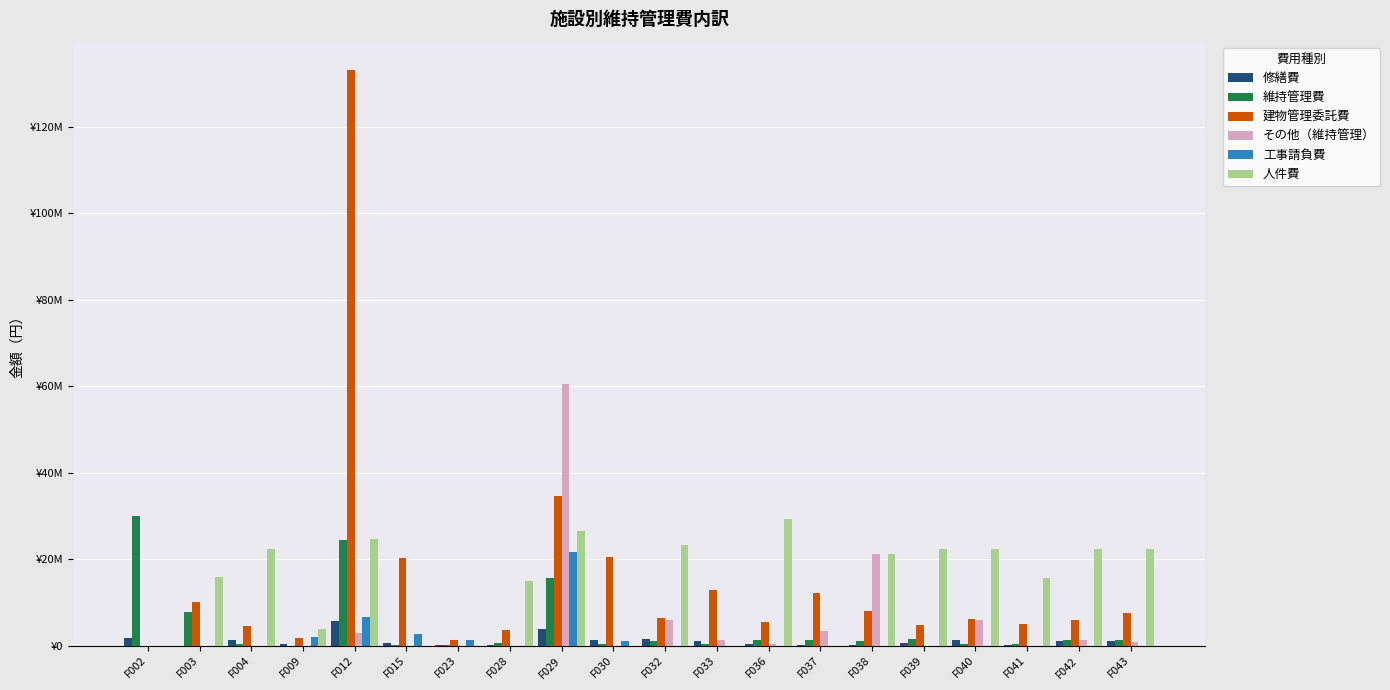

Where is 建物管理委託費 nearest to the value 66543500?

F029